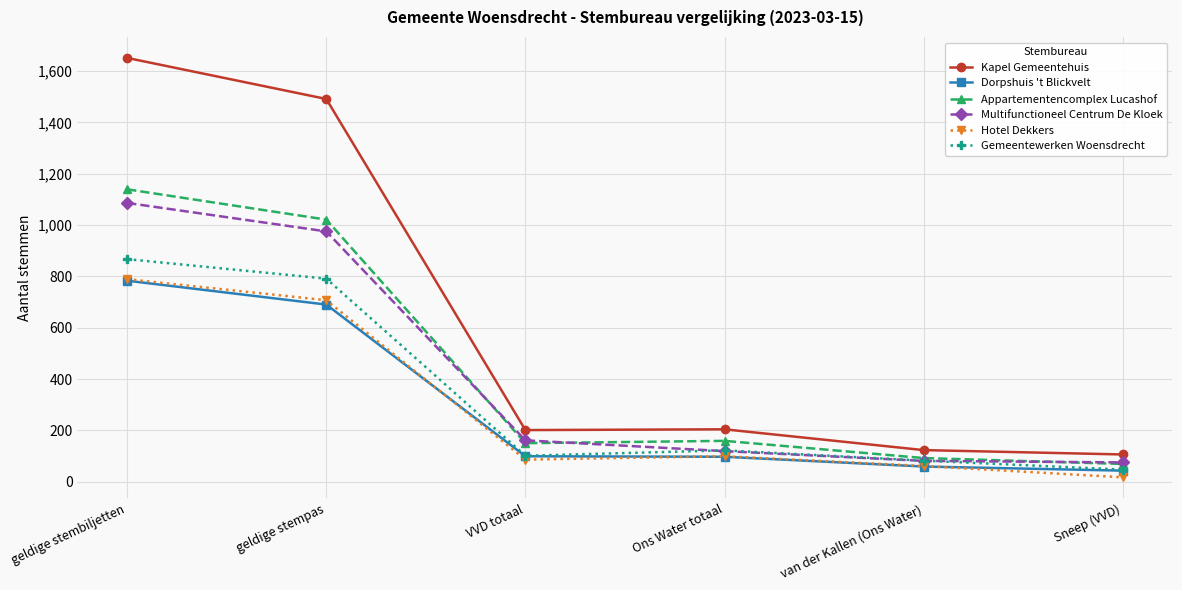

How many distinct data groups are displayed?

6